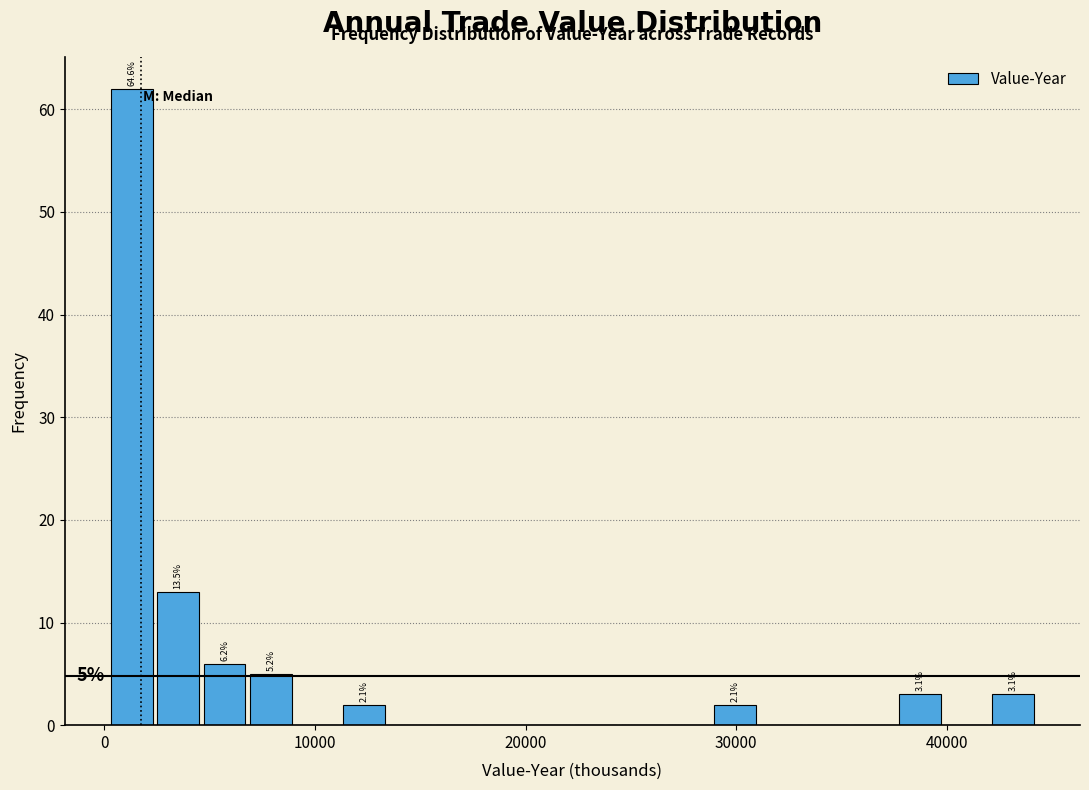

Around what value on the x-axis is the tallest bar? Give the approximate position of its centre, as read against the axis.

1000